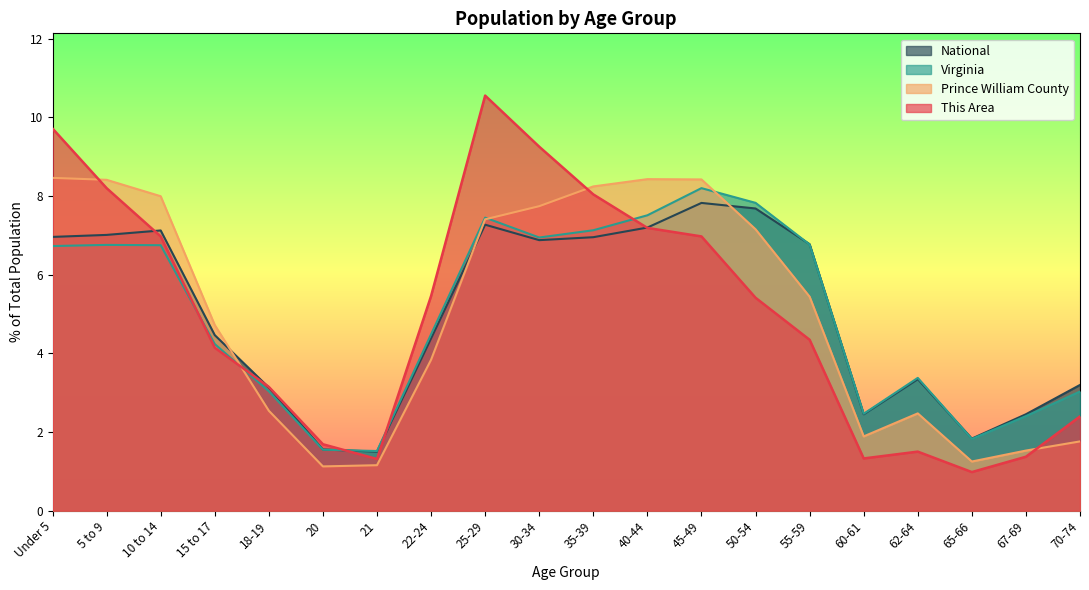

Rank the categories by Virginia value from lowest to highest.

21, 20, 65-66, 67-69, 60-61, 70-74, 18-19, 62-64, 15 to 17, 22-24, Under 5, 10 to 14, 5 to 9, 55-59, 30-34, 35-39, 25-29, 40-44, 50-54, 45-49